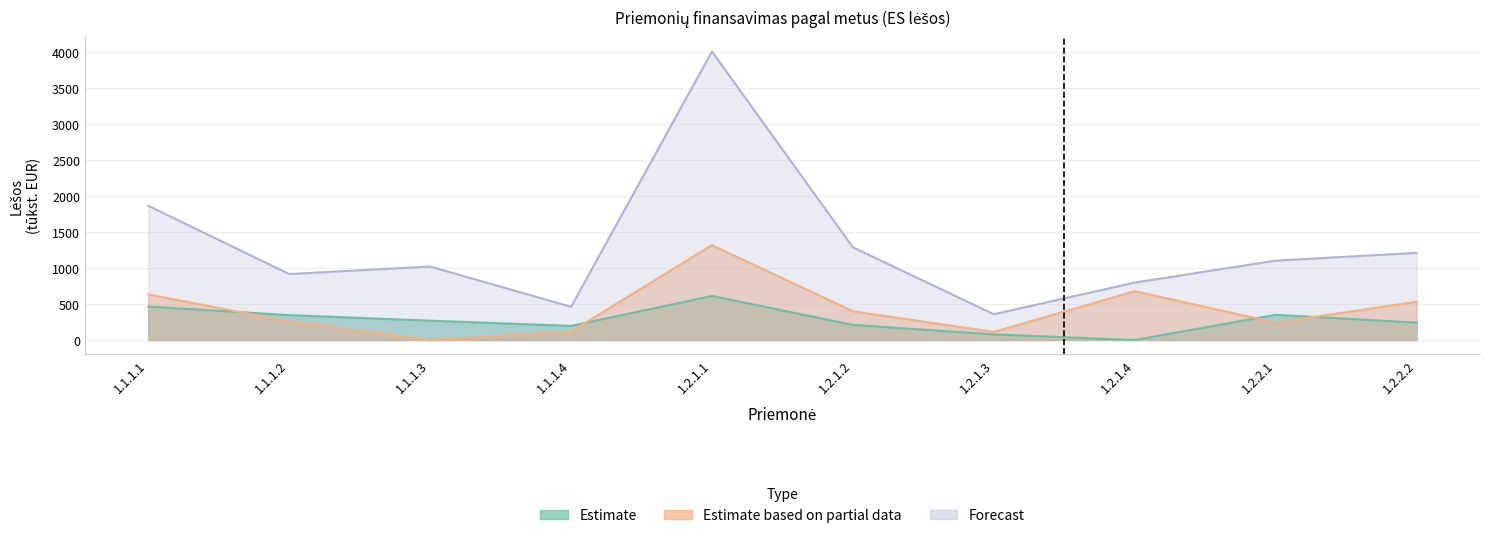

At which label is 2017 ES closest to 306?

1.1.1.3